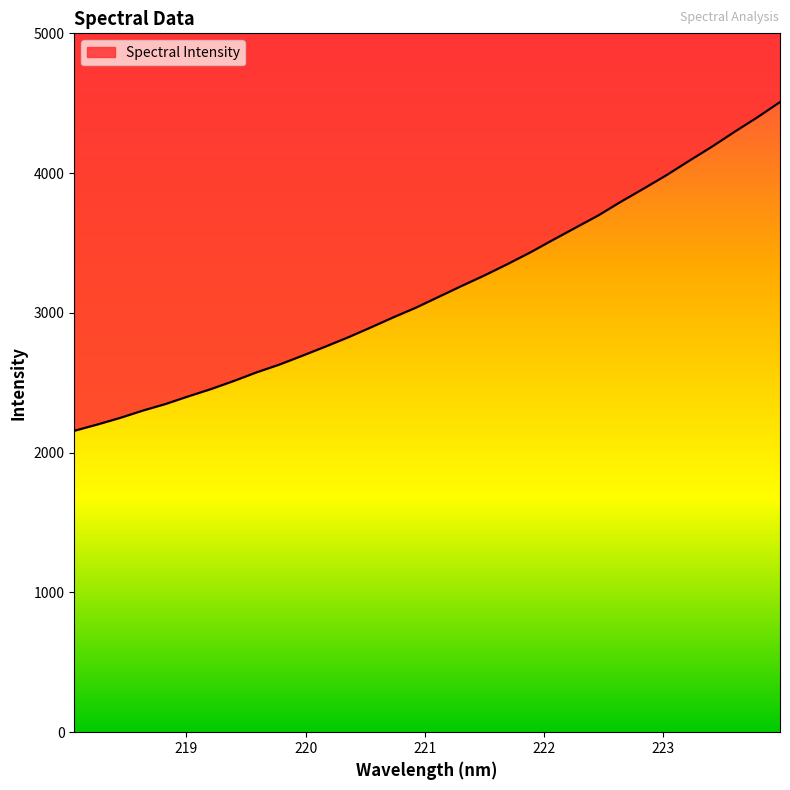

The chart shows a value of 2248.3 at 218.442. True or false?

True